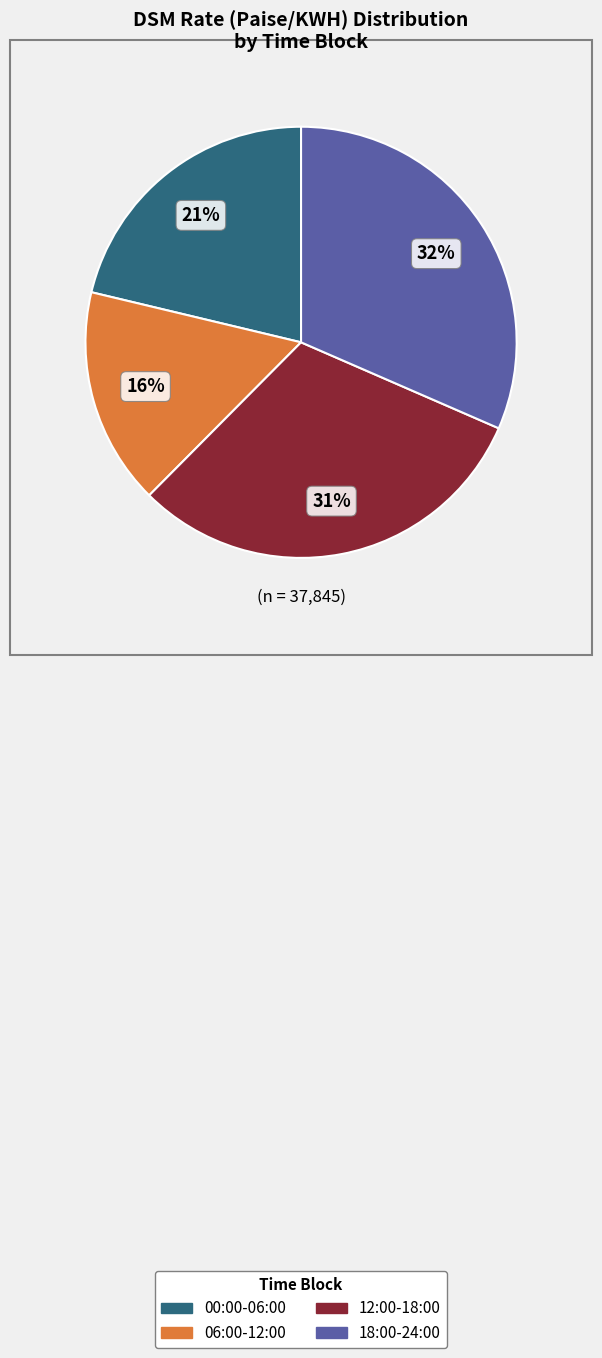

Combined, do 18:00-24:00 and 06:00-12:00 account for over 50%?

No